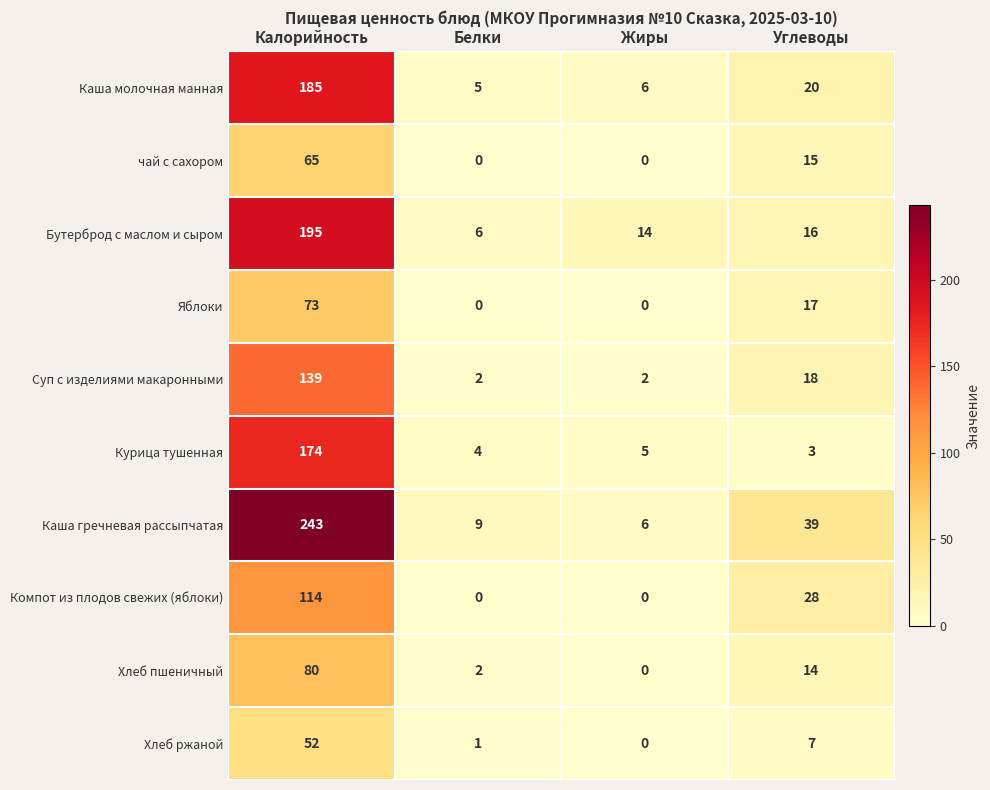

Rank the categories by Хлеб пшеничный value from lowest to highest.

Жиры, Белки, Углеводы, Калорийность